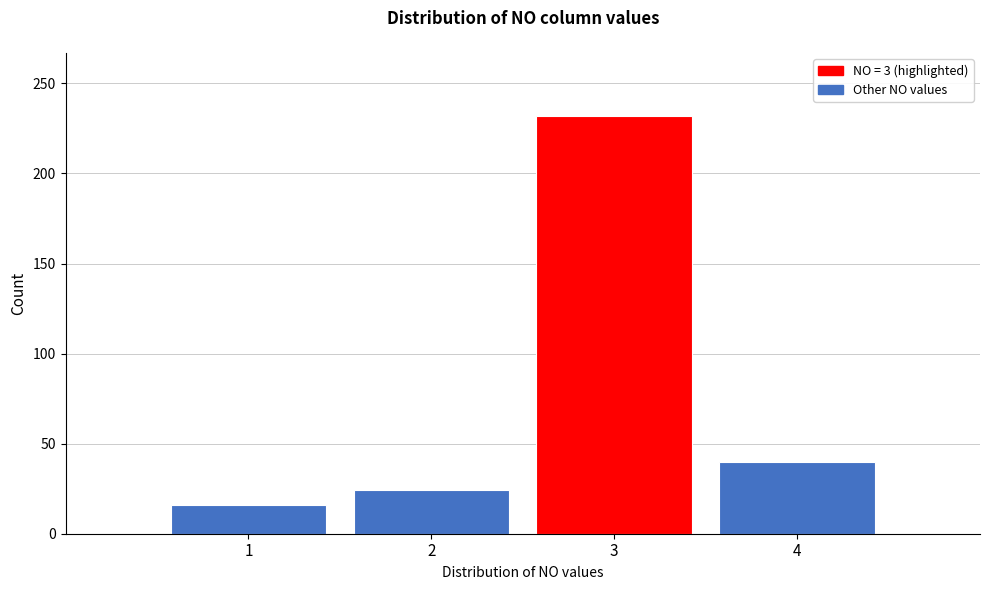

Reading left to right, transcribe this chart: for each bar, give the range it covers on the x-axis and its height. The values are not printed on the chart, so give them approximately, as read against the axis.

0.5 to 1.5: 15
1.5 to 2.5: 25
2.5 to 3.5: 230
3.5 to 4.5: 40